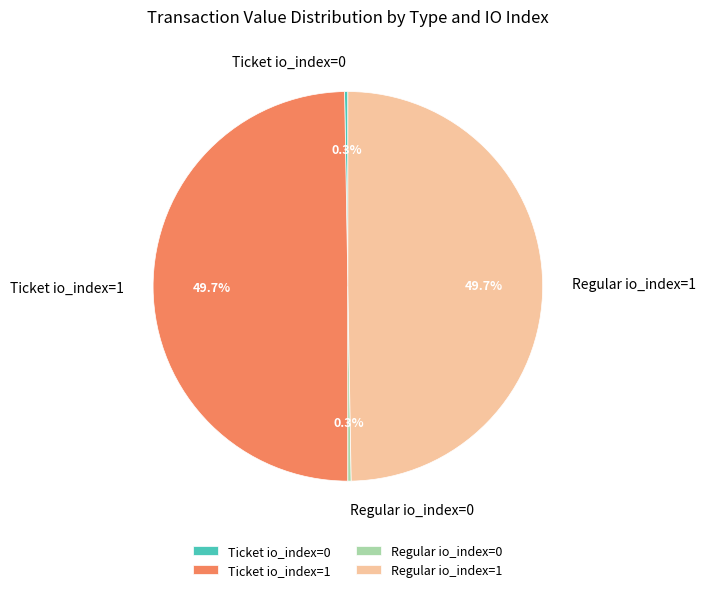

Is it true that Ticket io_index=1 is 38% of the pie?

False